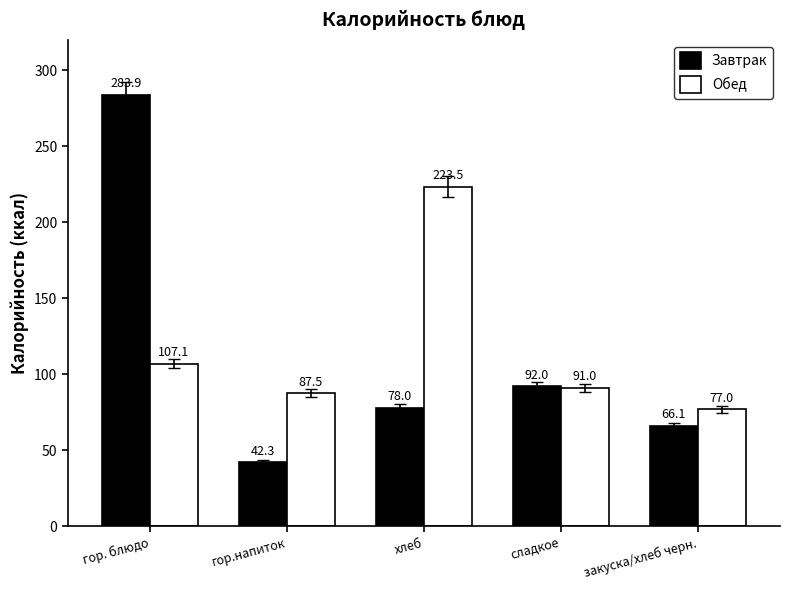

Reading left to right, transcribe all the data shown in this chart.

Завтрак: гор. блюдо=283.9	гор.напиток=42.3	хлеб=78.0	сладкое=92.0	закуска/хлеб черн.=66.1
Обед: гор. блюдо=107.1	гор.напиток=87.5	хлеб=223.5	сладкое=91.0	закуска/хлеб черн.=77.0